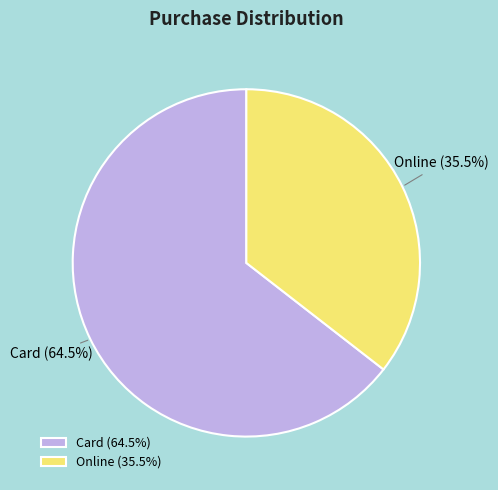

Which category has the biggest portion of the pie?

Card